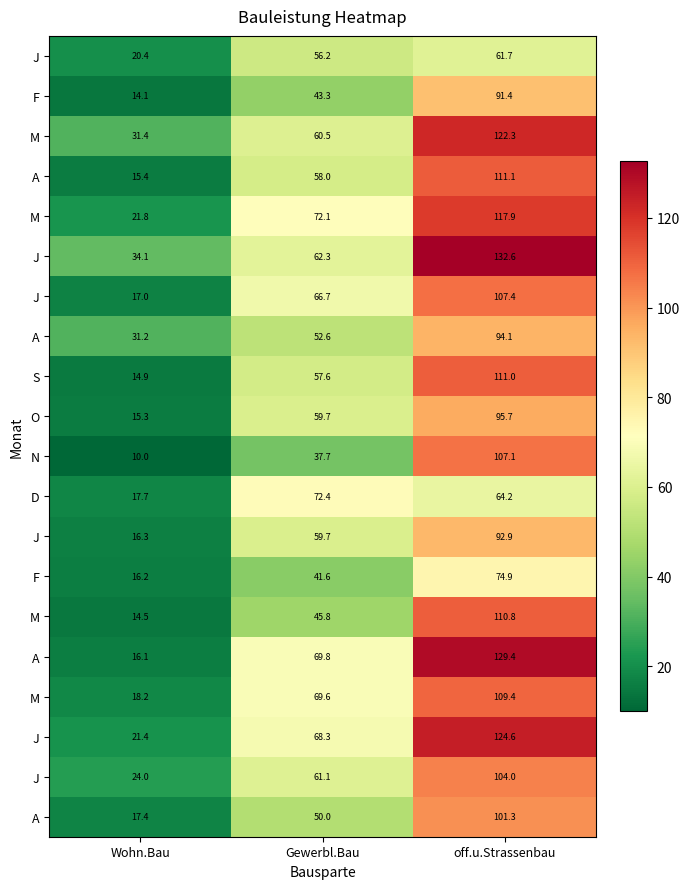

What is the total value across all series at off.u.Strassenbau?

2063.9